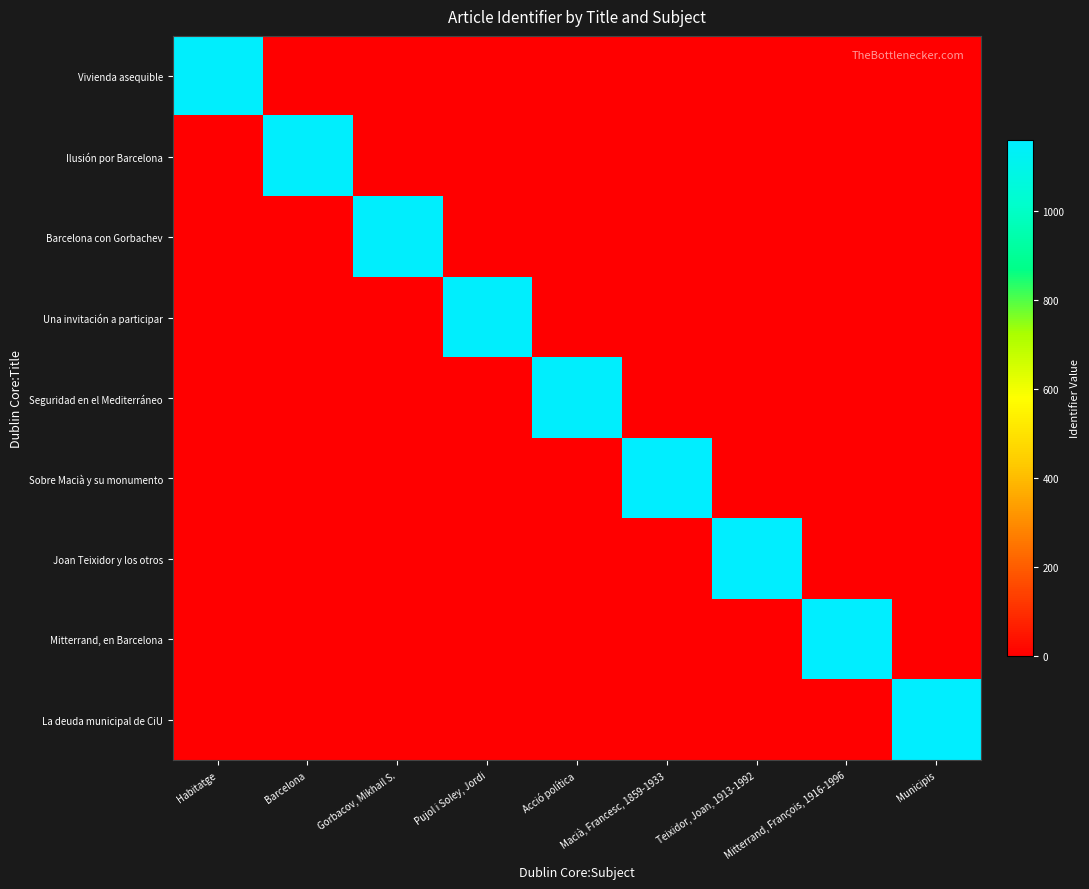

Which label corresponds to the smallest value in the chart?

Barcelona